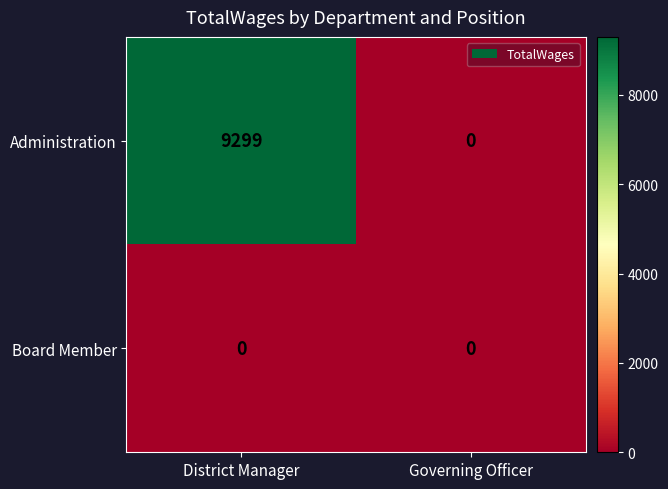

Rank the series by their maximum value, from lowest to highest.

Board Member, Administration